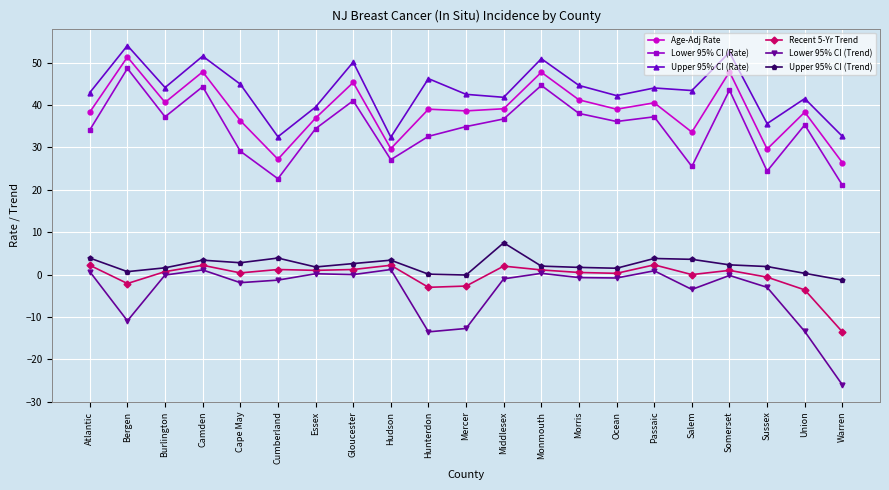

Where is the first local maximum for Lower 95% CI (Trend)?

Camden